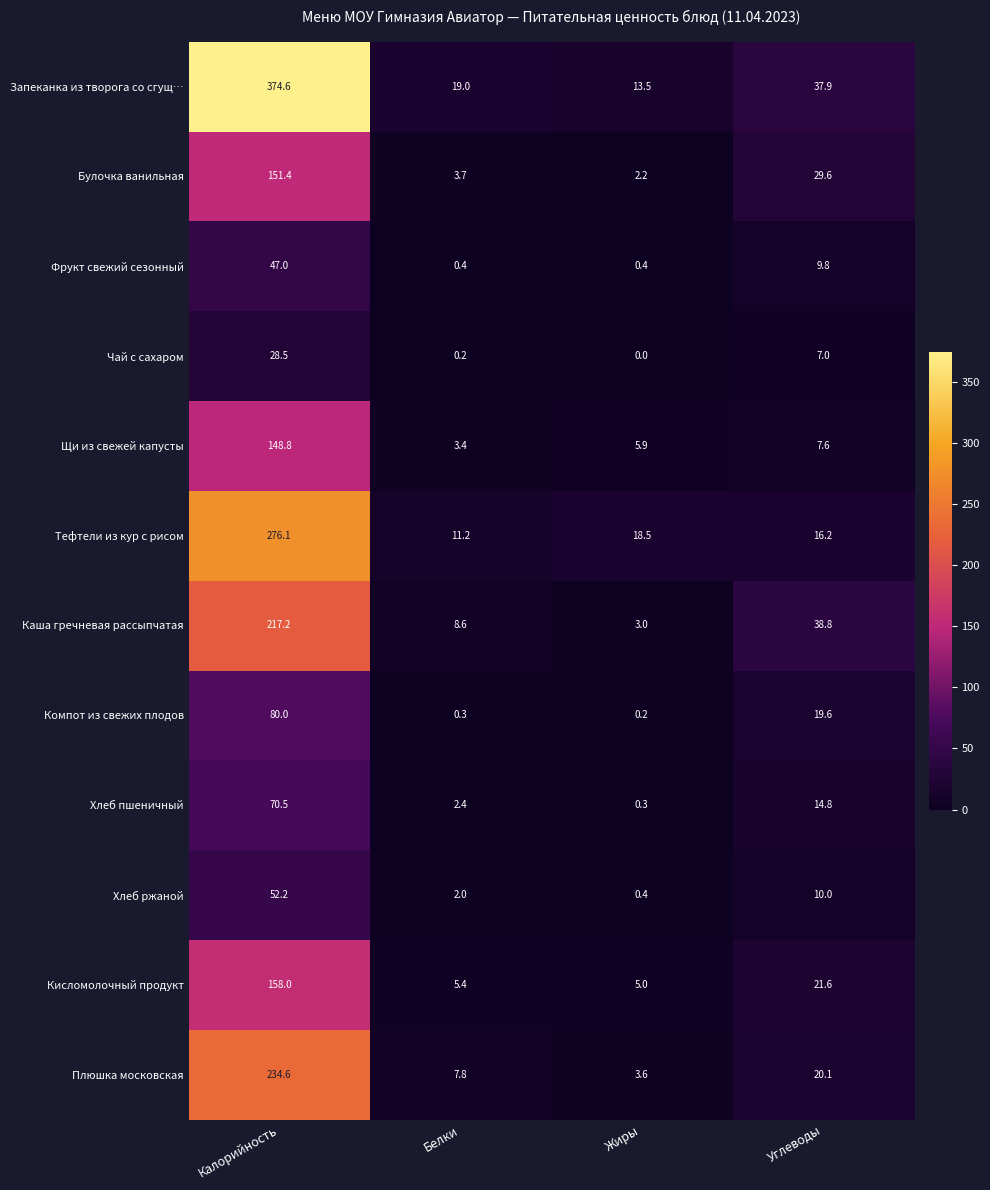

What is the sum of the Каша гречневая рассыпчатая values at Белки and Жиры?

11.6